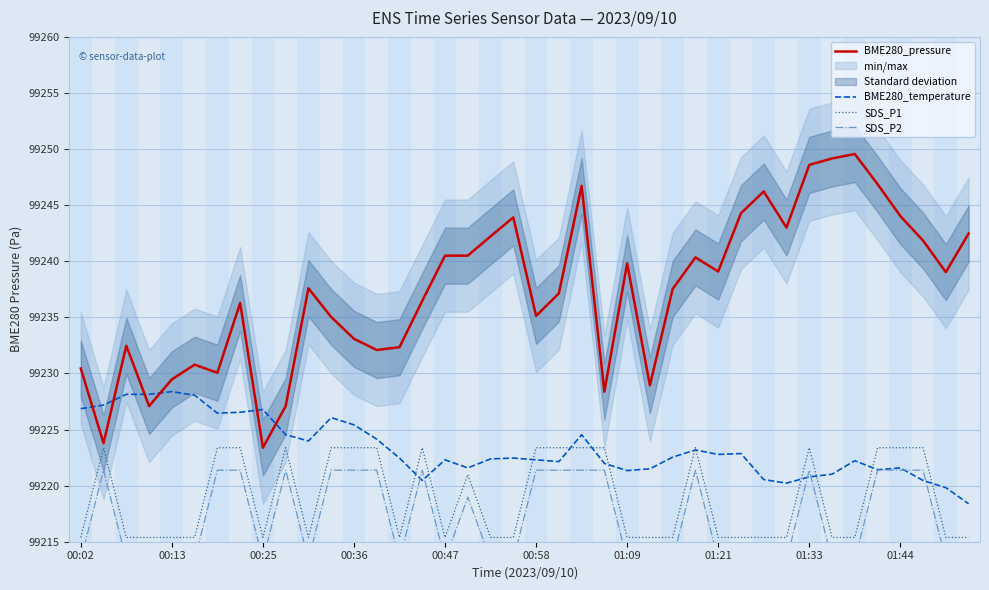

Between 10 and 39, which series saw the biggest shift?

BME280_temperature